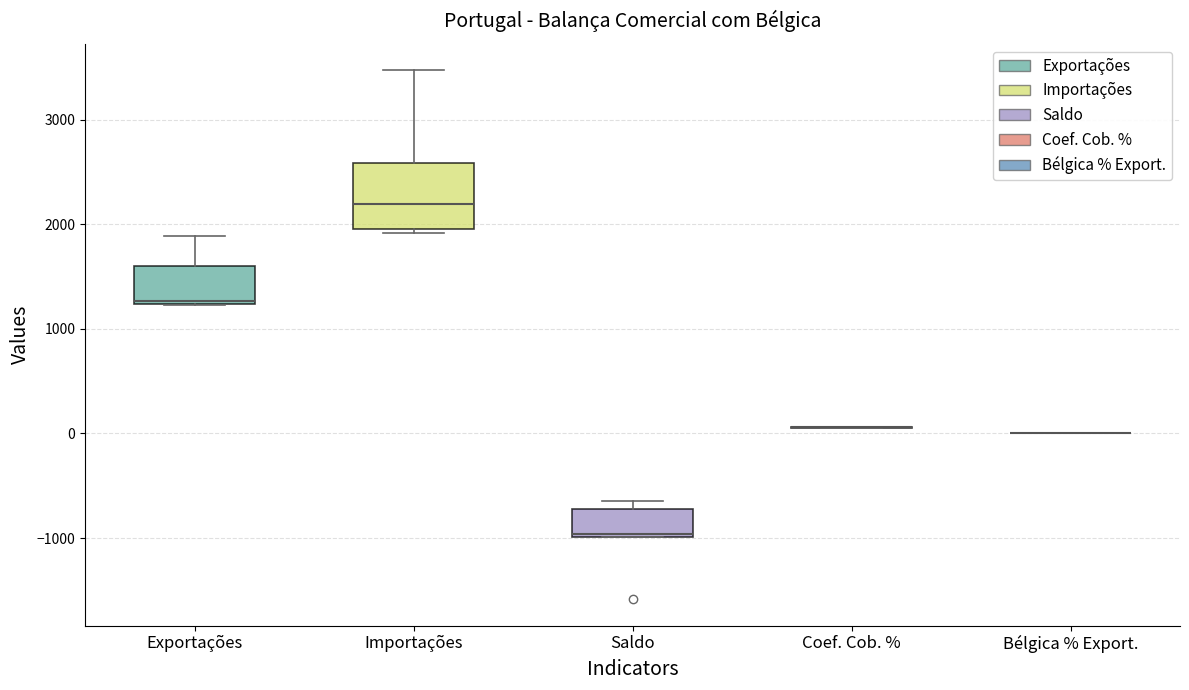

Reading left to right, read every box against the y-axis: the position of its median line, the range the box covers, and the ends of its whiskers. The values are not printed on the chart, so give them approximately, as read against the axis.

Exportações: median 1300, box 1200 to 1600, whiskers 1200 to 1900
Importações: median 2200, box 2000 to 2600, whiskers 1900 to 3500
Saldo: median -1000 (just above the box's lower edge), box -1000 to -700, whiskers -1000 to -600
Coef. Cob. %: box collapsed to a line at 100, whiskers 100 to 100
Bélgica % Export.: box collapsed to a line at 0, whiskers 0 to 0